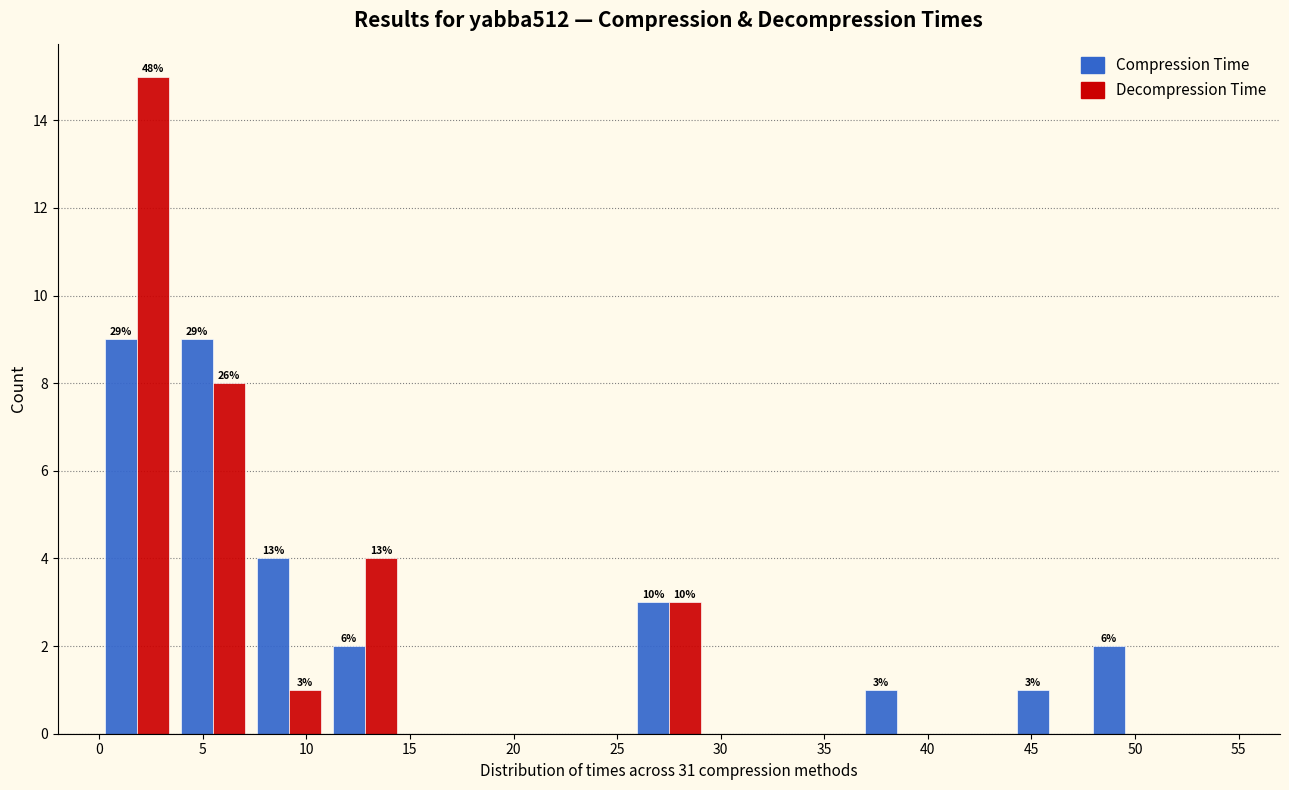

In the Decompression Time series, which range on the x-axis has the tallest bar?

0.0 to 3.5